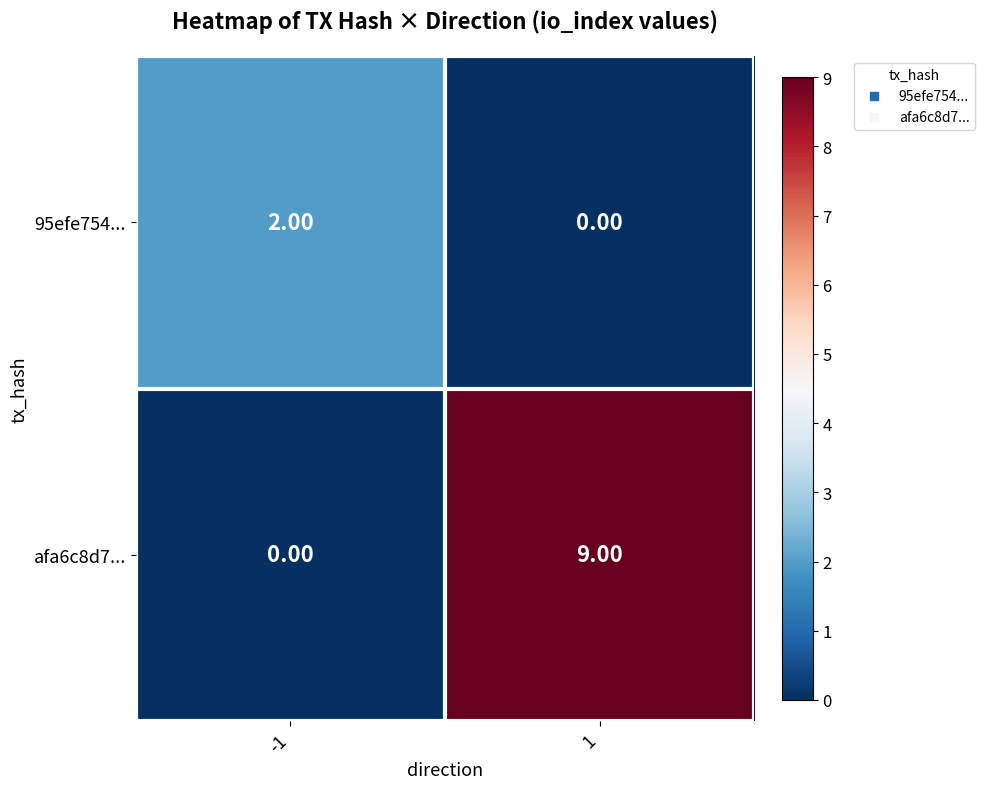

Which series has the largest total across all categories?

afa6c8d7...